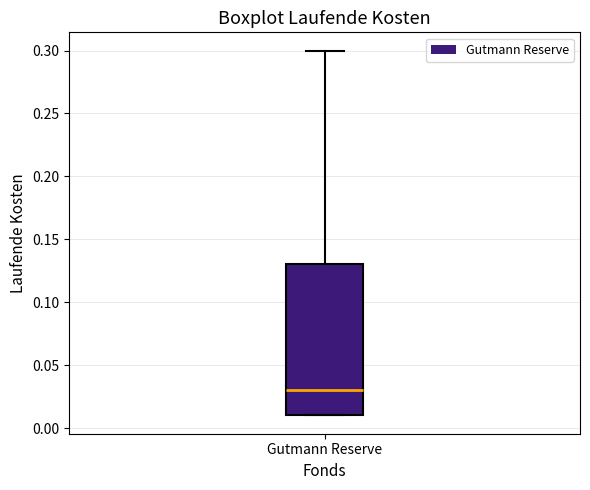

Transcribe this box plot: give where the median line is, the range the box spans, and where the two whiskers end, as read against the y-axis. The values are not printed on the chart, so give them approximately, as read against the axis.

median 0.03, box 0.01 to 0.13, whiskers 0.01 to 0.30